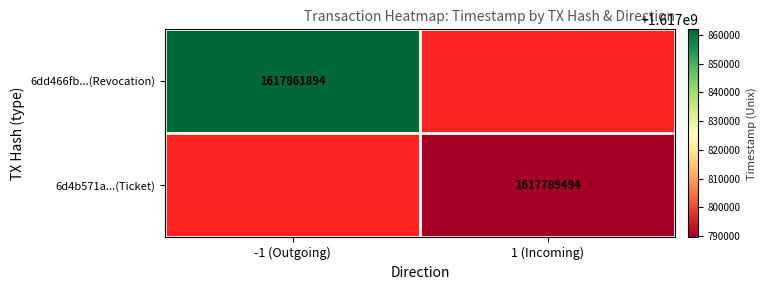

Is the value of 6dd466fb...(Revocation) at -1 (Outgoing) greater than the value of 6d4b571a...(Ticket) at 1 (Incoming)?

Yes